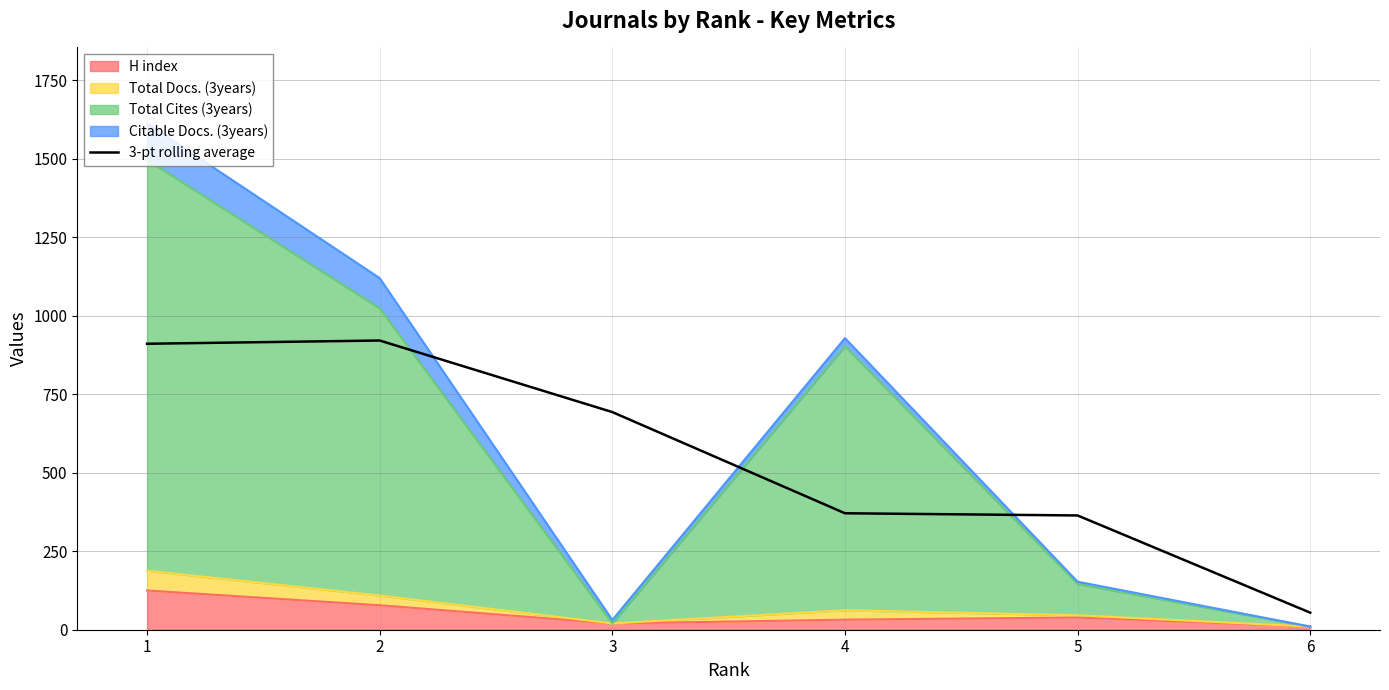

How many lines are shown in the chart?

1